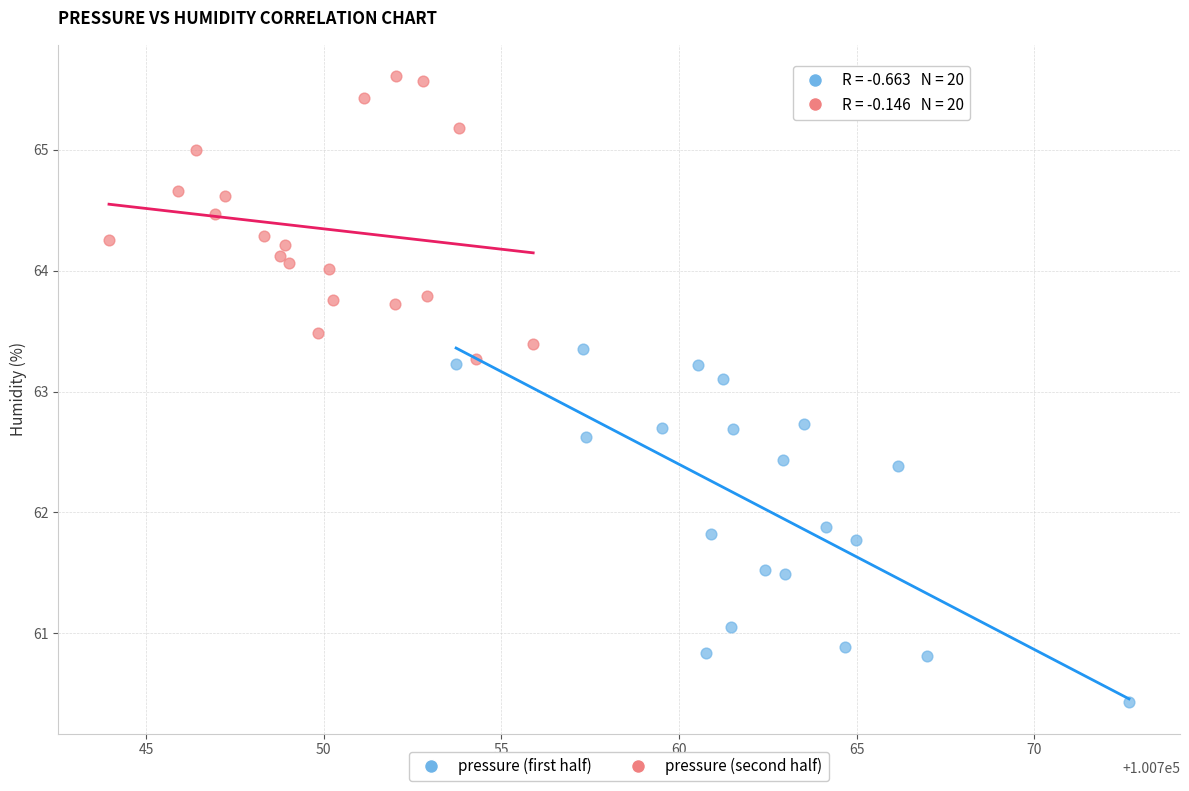

Which series reaches the maximum Y coordinate?

pressure (second half)